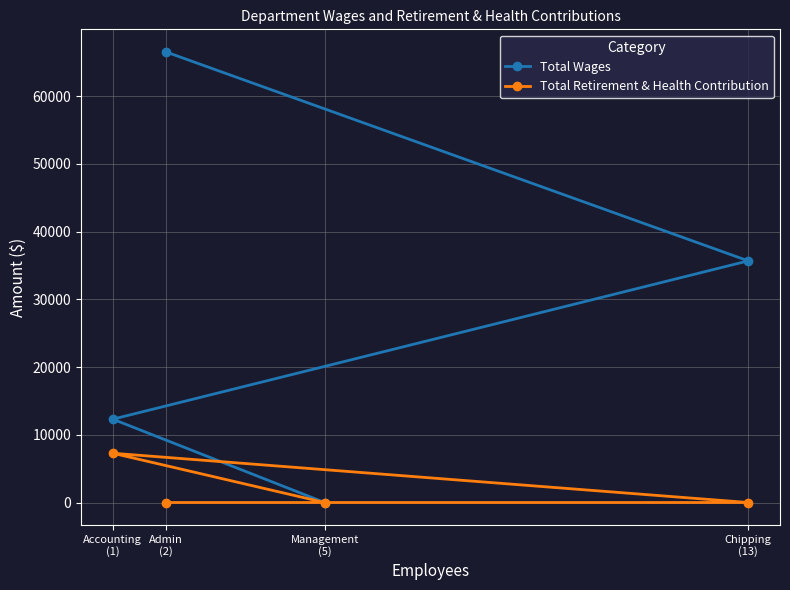

Count the number of categories in the chart.

4